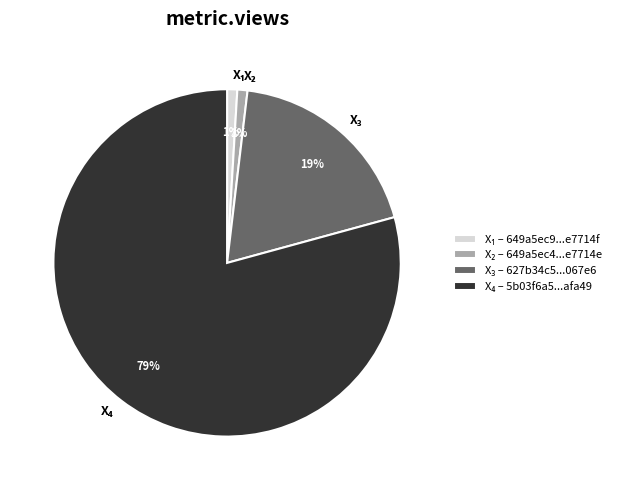

To the nearest percent, what is the average slice percentage?

25%